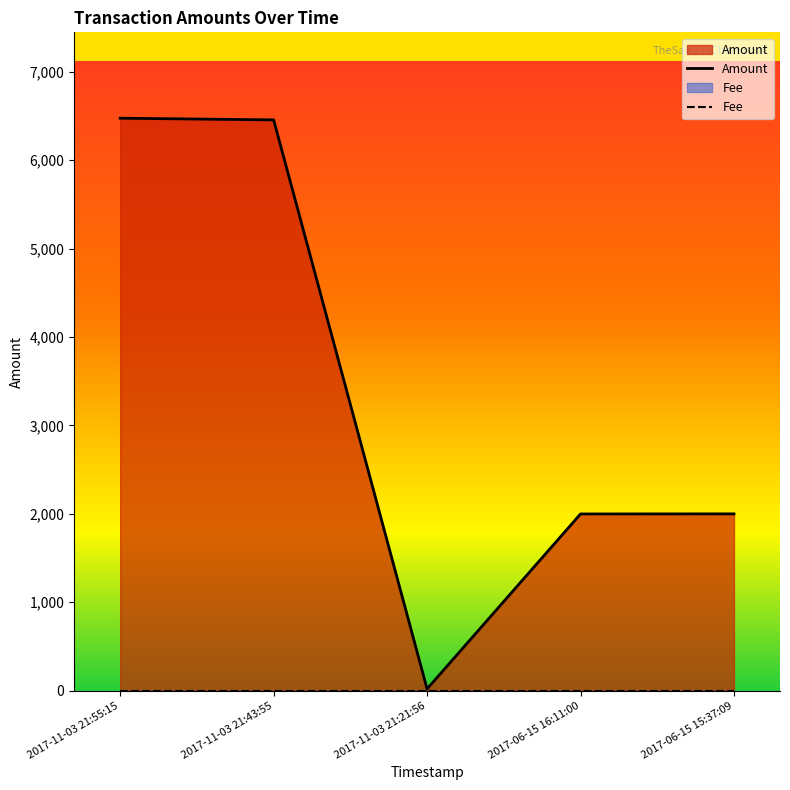

Reading left to right, extract all data points from this chart.

Amount: 6475.4	6456.4	20.0	1999.0	2000.0
Fee: 1.0	1.0	1.0	1.0	1.0